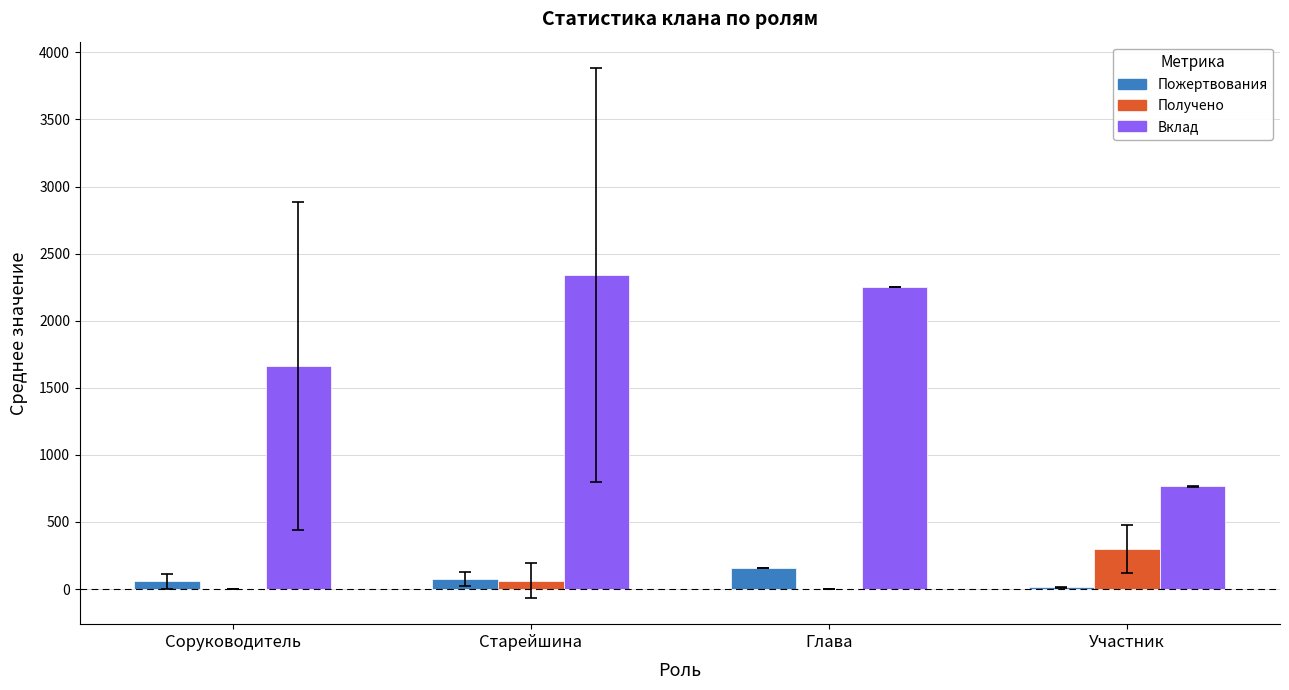

The value of Вклад at Соруководитель is 1660.9. True or false?

True